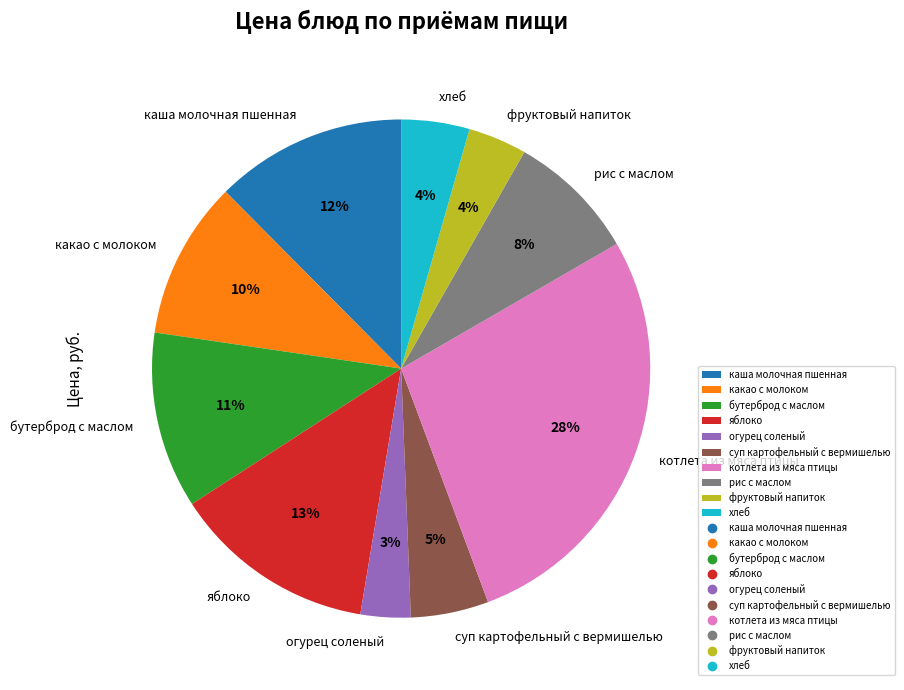

What percentage is the яблоко slice, to the nearest percent?

13%